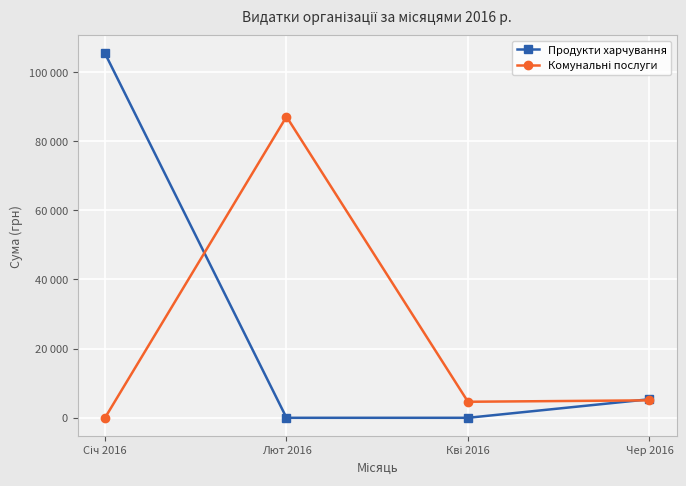

Does the chart have visible grid lines?

Yes